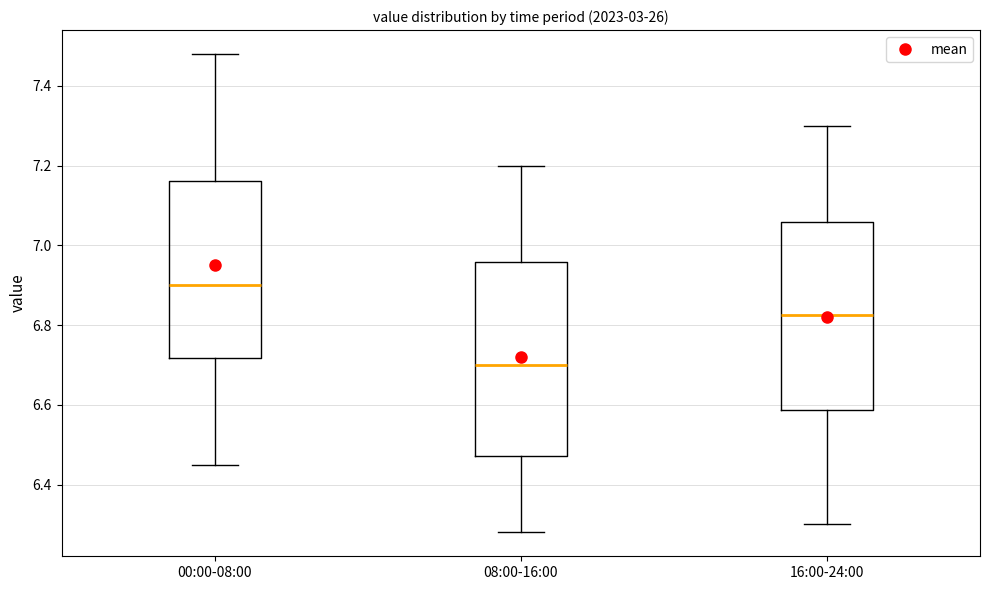

Which box's median line is the lowest?

08:00-16:00